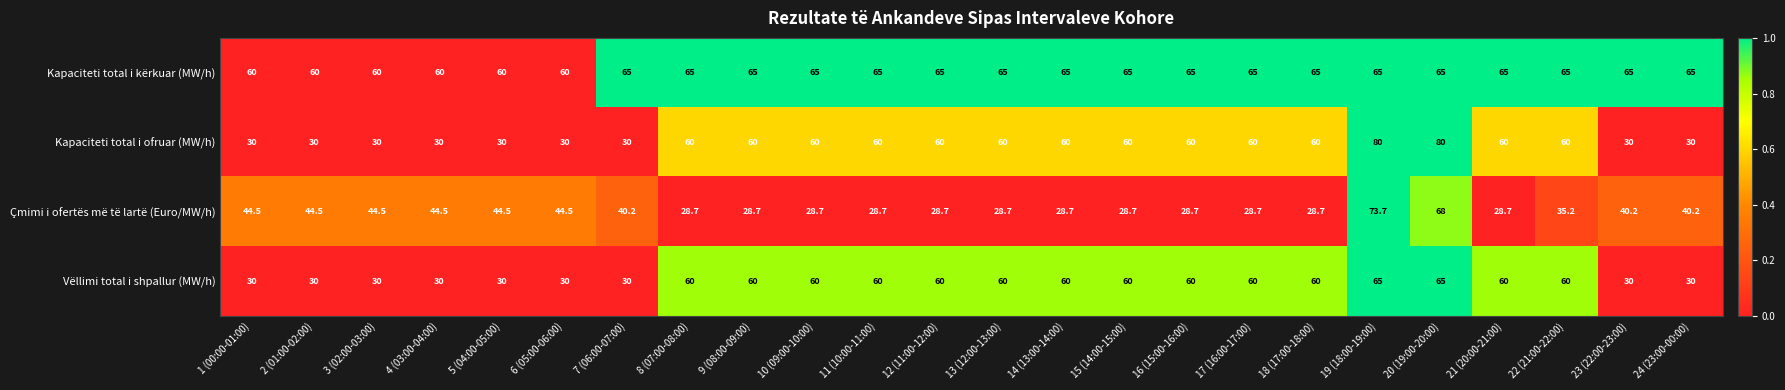

Which series has the largest range (max minus min)?

Kapaciteti total i ofruar (MW/h)